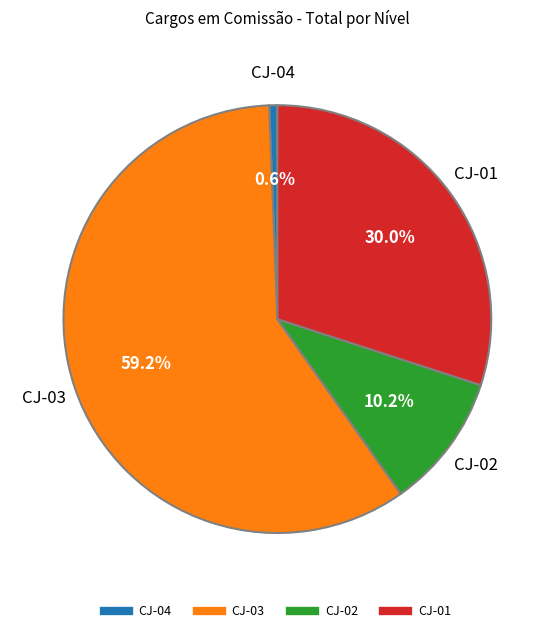

Rank the categories by value from highest to lowest.

CJ-03, CJ-01, CJ-02, CJ-04